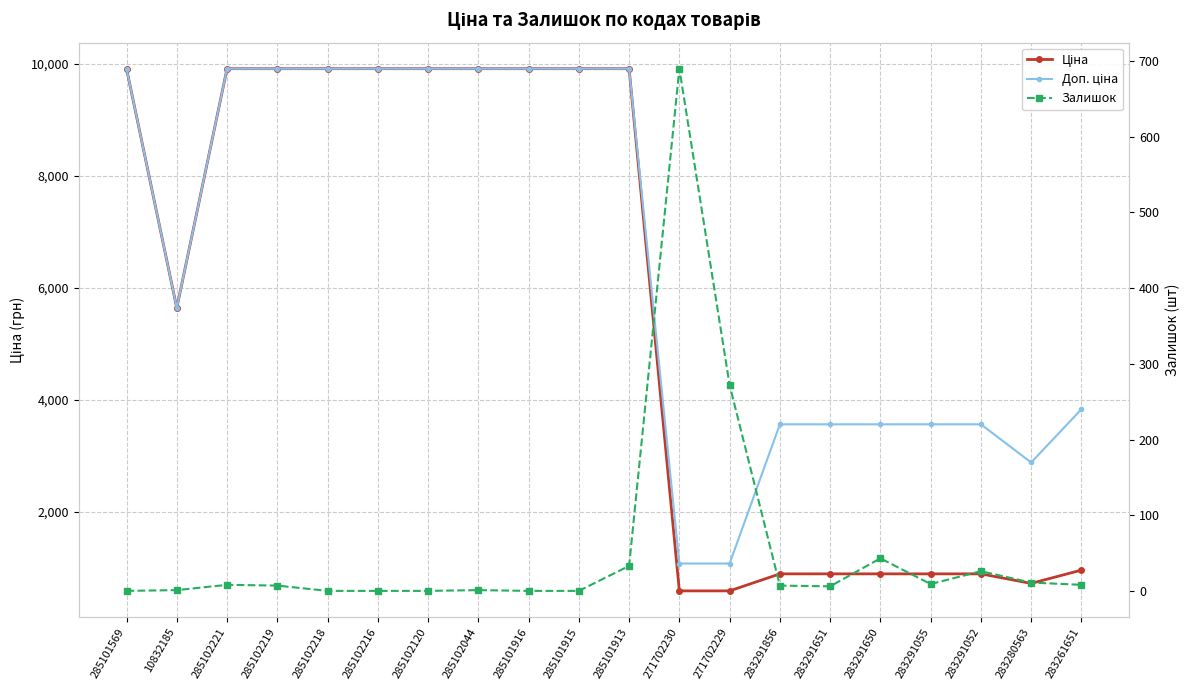

Reading left to right, extract all data points from this chart.

Ціна: 285101569=9908.5	10832185=5636.0	285102221=9908.5	285102219=9908.5	285102218=9908.5	285102216=9908.5	285102120=9908.5	285102044=9908.5	285101916=9908.5	285101915=9908.5	285101913=9908.5	271702230=586.0	271702229=586.0	283291856=889.9	283291651=889.9	283291650=889.9	283291055=889.9	283291052=889.9	283280563=719.6	283261651=957.1
Доп. ціна: 285101569=9908.5	10832185=5636.0	285102221=9908.5	285102219=9908.5	285102218=9908.5	285102216=9908.5	285102120=9908.5	285102044=9908.5	285101916=9908.5	285101915=9908.5	285101913=9908.5	271702230=1074.5	271702229=1074.5	283291856=3559.7	283291651=3559.7	283291650=3559.7	283291055=3559.7	283291052=3559.7	283280563=2878.5	283261651=3828.4
Залишок: 285101569=0.0	10832185=1.0	285102221=8.0	285102219=7.0	285102218=0.0	285102216=0.0	285102120=0.0	285102044=1.0	285101916=0.0	285101915=0.0	285101913=33.0	271702230=690.0	271702229=272.0	283291856=7.0	283291651=6.0	283291650=43.0	283291055=9.0	283291052=26.0	283280563=11.0	283261651=8.0